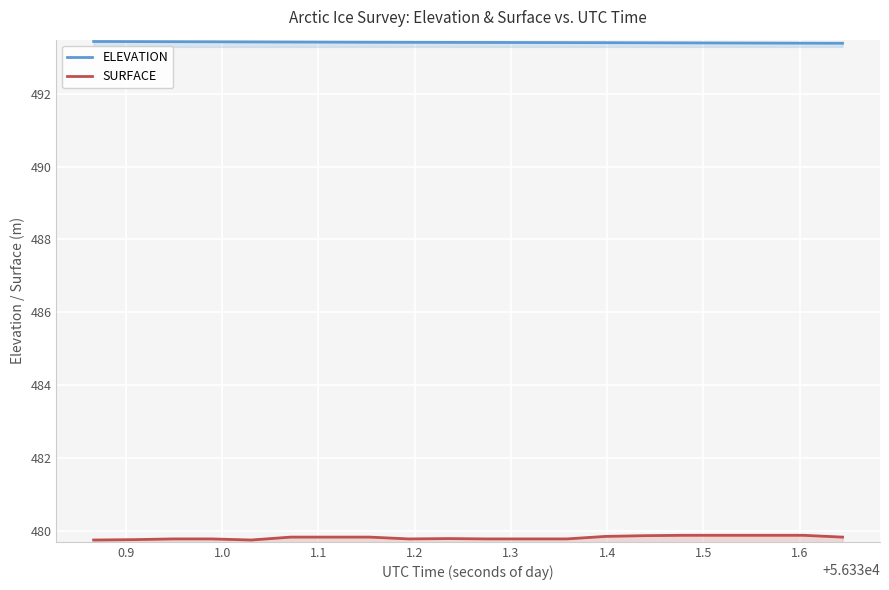

True or false: ELEVATION and SURFACE intersect in this chart.

False